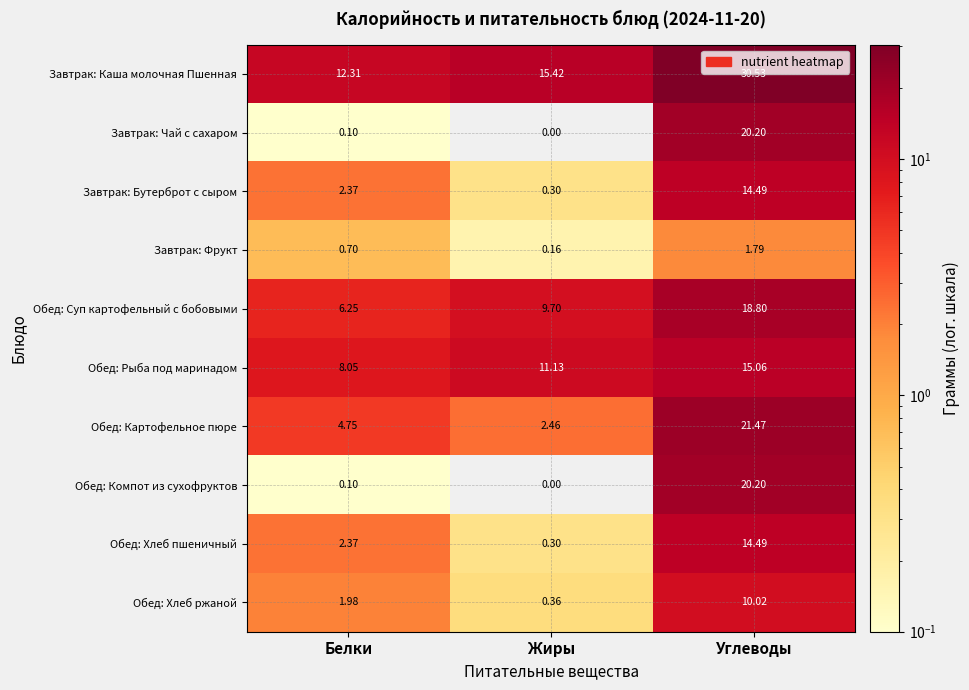

Between Белки and Жиры, which series saw the biggest shift?

Обед: Суп картофельный с бобовыми